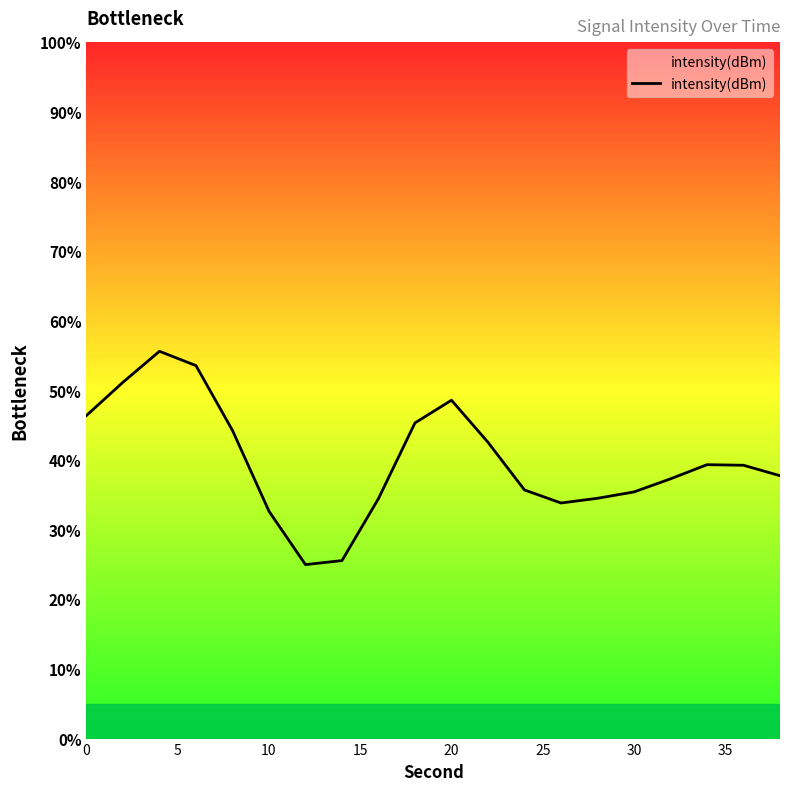

What is the difference between the maximum and minimum values?

30.6